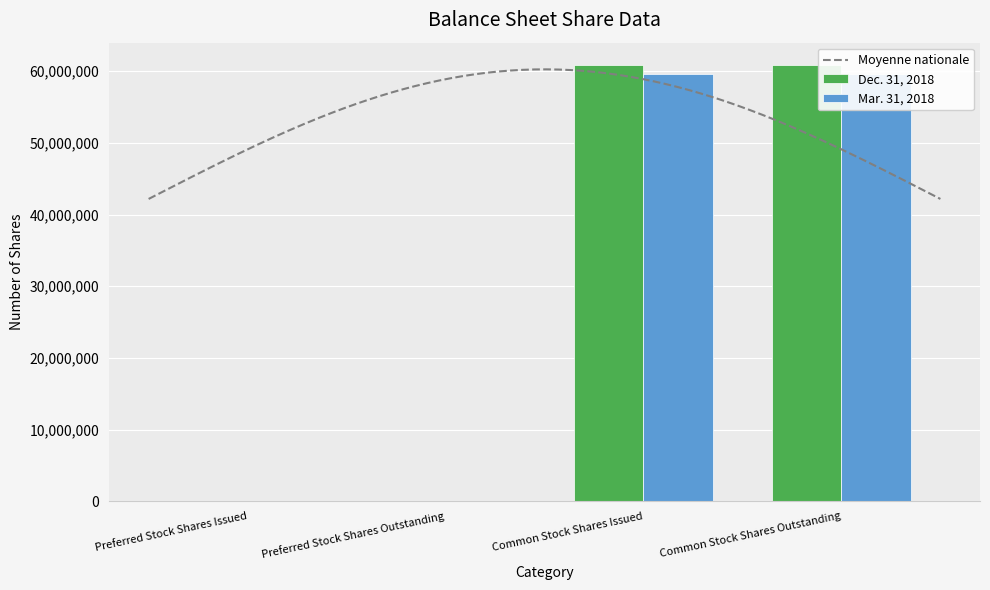

At Common Stock Shares Issued, list the series in order from largest to smallest.

Dec. 31, 2018, Mar. 31, 2018